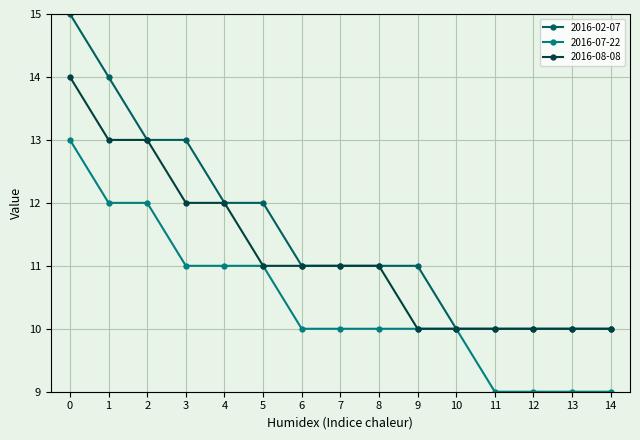

Rank the series at 3 from highest to lowest value.

2016-02-07, 2016-08-08, 2016-07-22